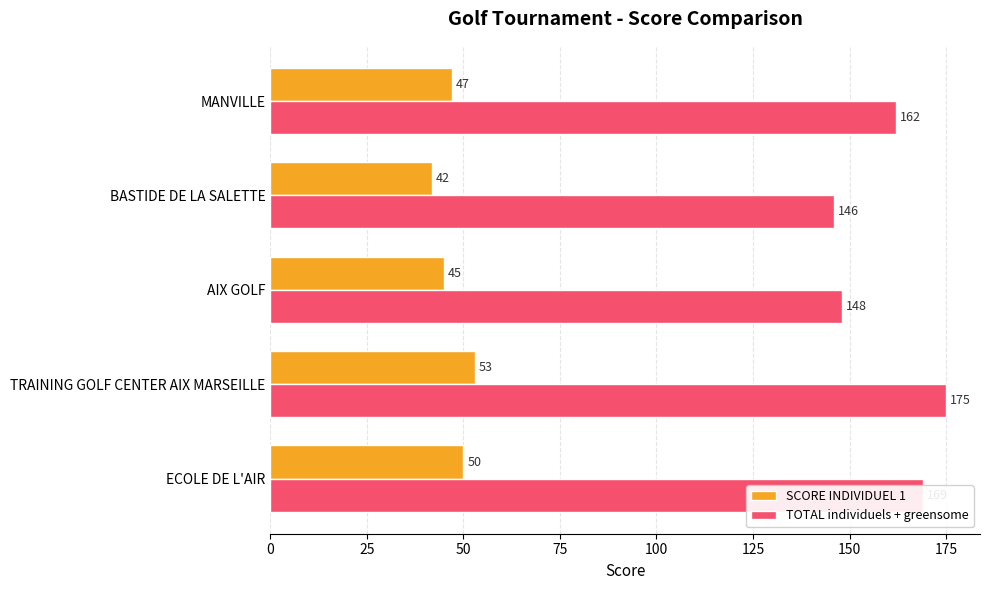

Is it true that TOTAL individuels + greensome equals 294 at TRAINING GOLF CENTER AIX MARSEILLE?

False